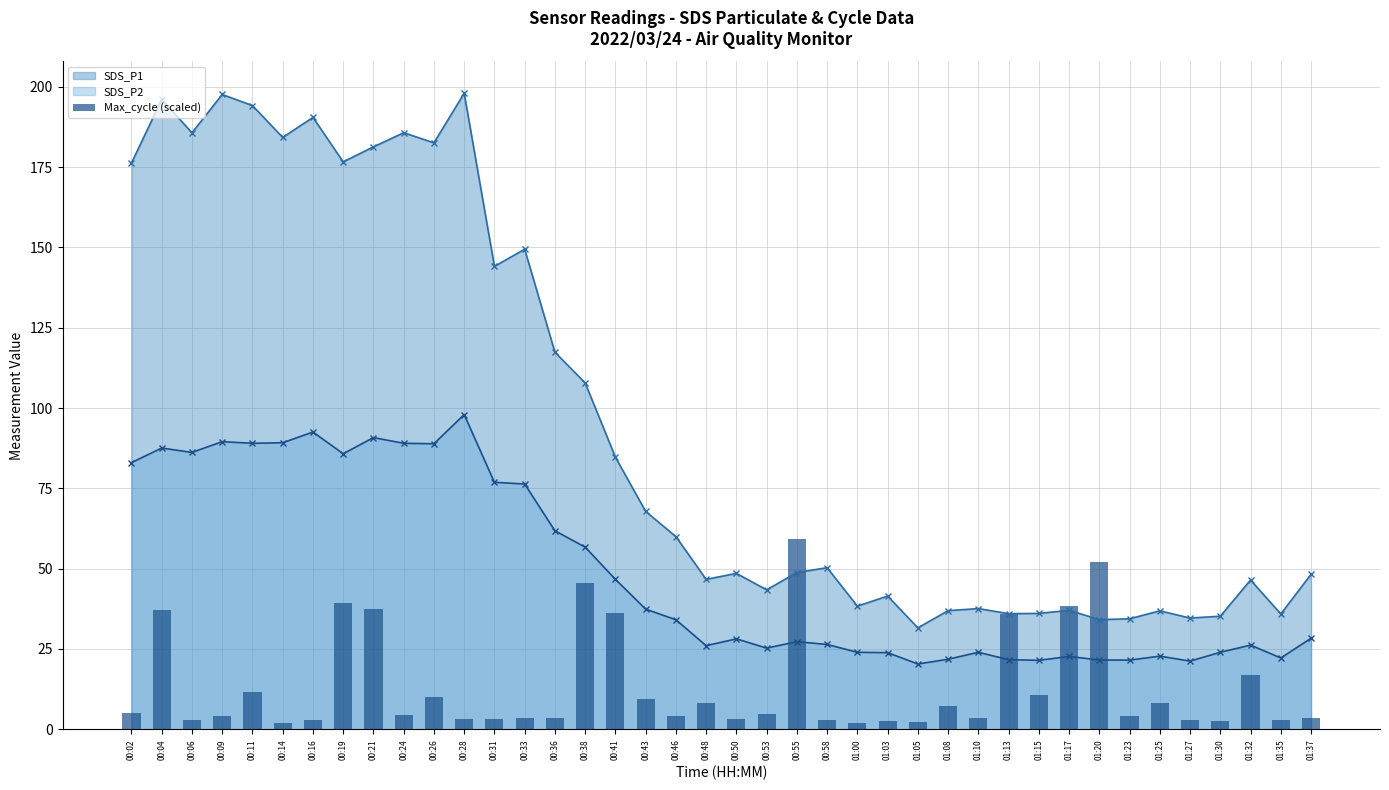

What is the label of the 5th bar from the left?

00:11